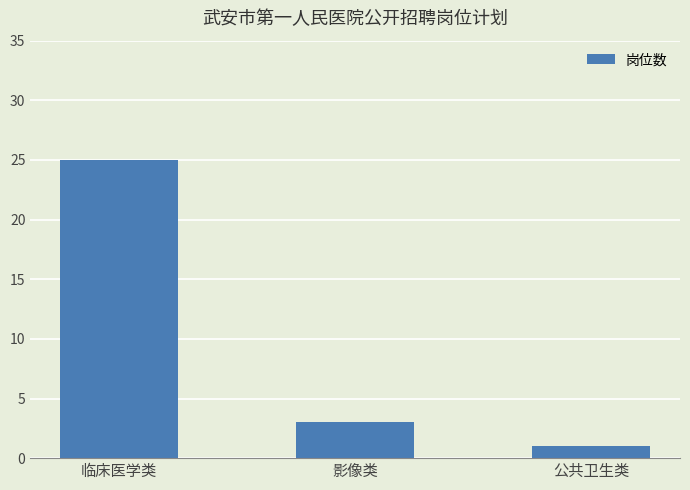

What is the smallest value displayed?

1